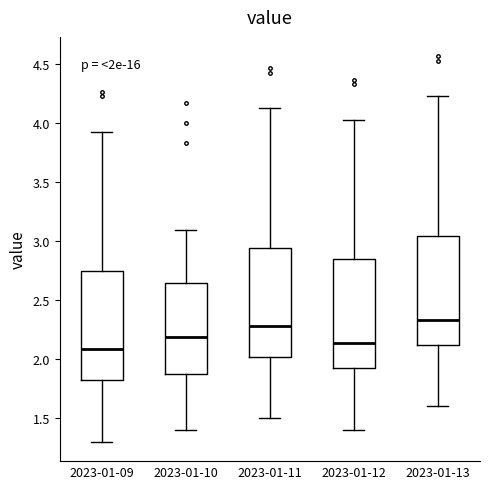

Reading left to right, read every box against the y-axis: the position of its median line, the range the box covers, and the ends of its whiskers. The values are not printed on the chart, so give them approximately, as read against the axis.

2023-01-09: median 2.10, box 1.80 to 2.75, whiskers 1.30 to 3.95
2023-01-10: median 2.20, box 1.90 to 2.65, whiskers 1.40 to 3.10
2023-01-11: median 2.30, box 2.00 to 2.95, whiskers 1.50 to 4.15
2023-01-12: median 2.15, box 1.90 to 2.85, whiskers 1.40 to 4.05
2023-01-13: median 2.35, box 2.10 to 3.05, whiskers 1.60 to 4.25